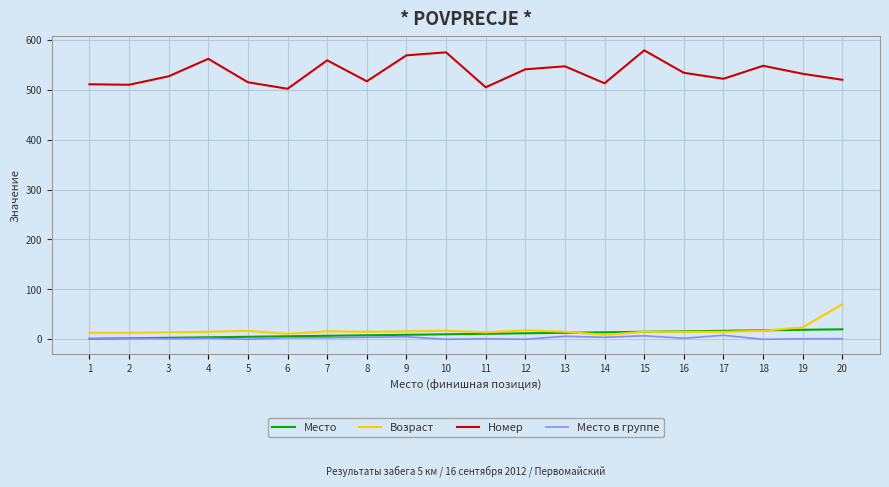

Does the chart have visible grid lines?

Yes